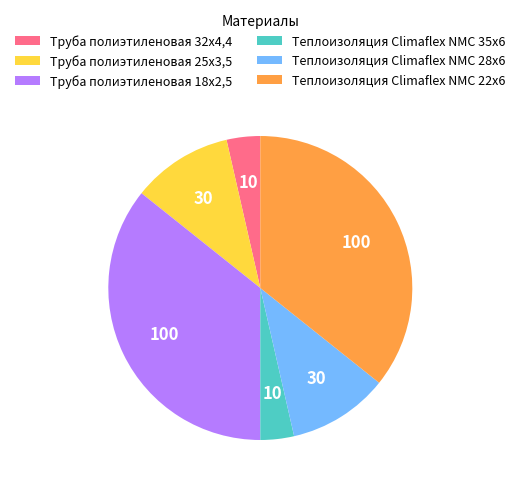

Combined, do Теплоизоляция Climaflex NMC 28x6 and Труба полиэтиленовая 18х2,5 account for over 50%?

No